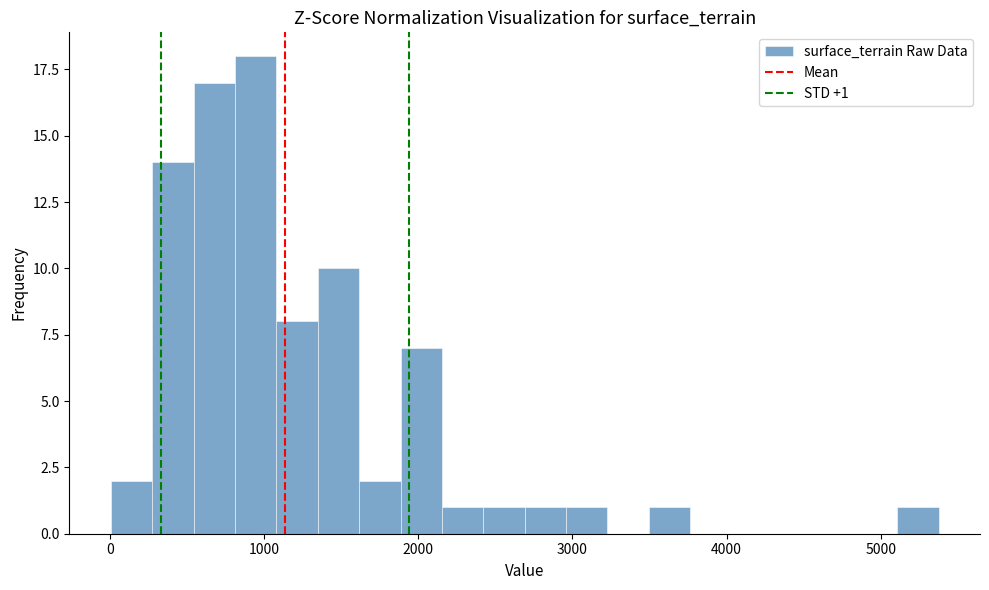

Around what value on the x-axis is the tallest bar? Give the approximate position of its centre, as read against the axis.

900